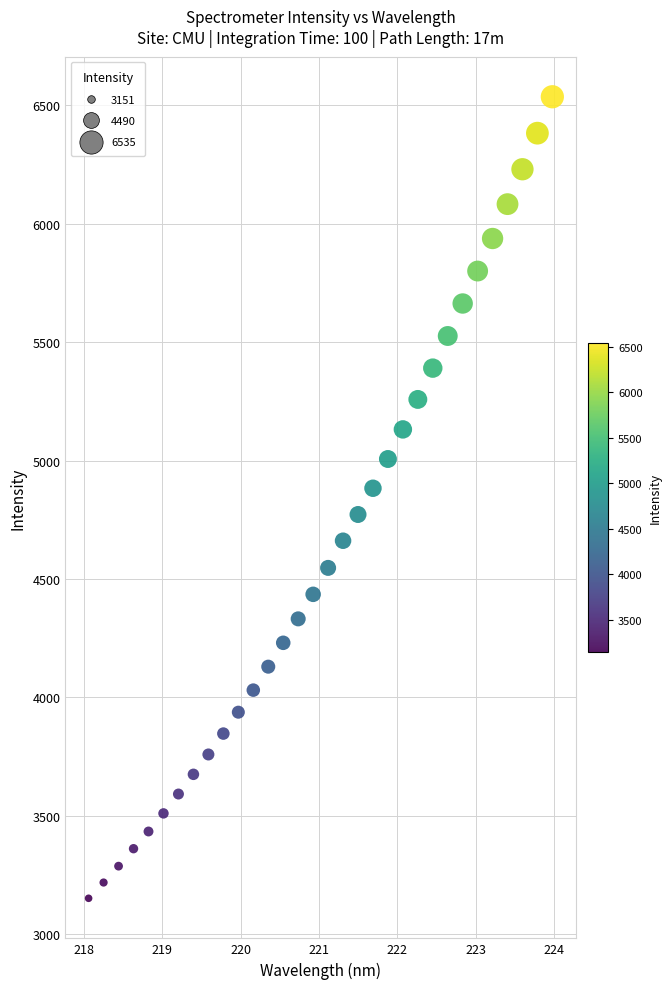

What is the range of X values (max minus min)?

5.9